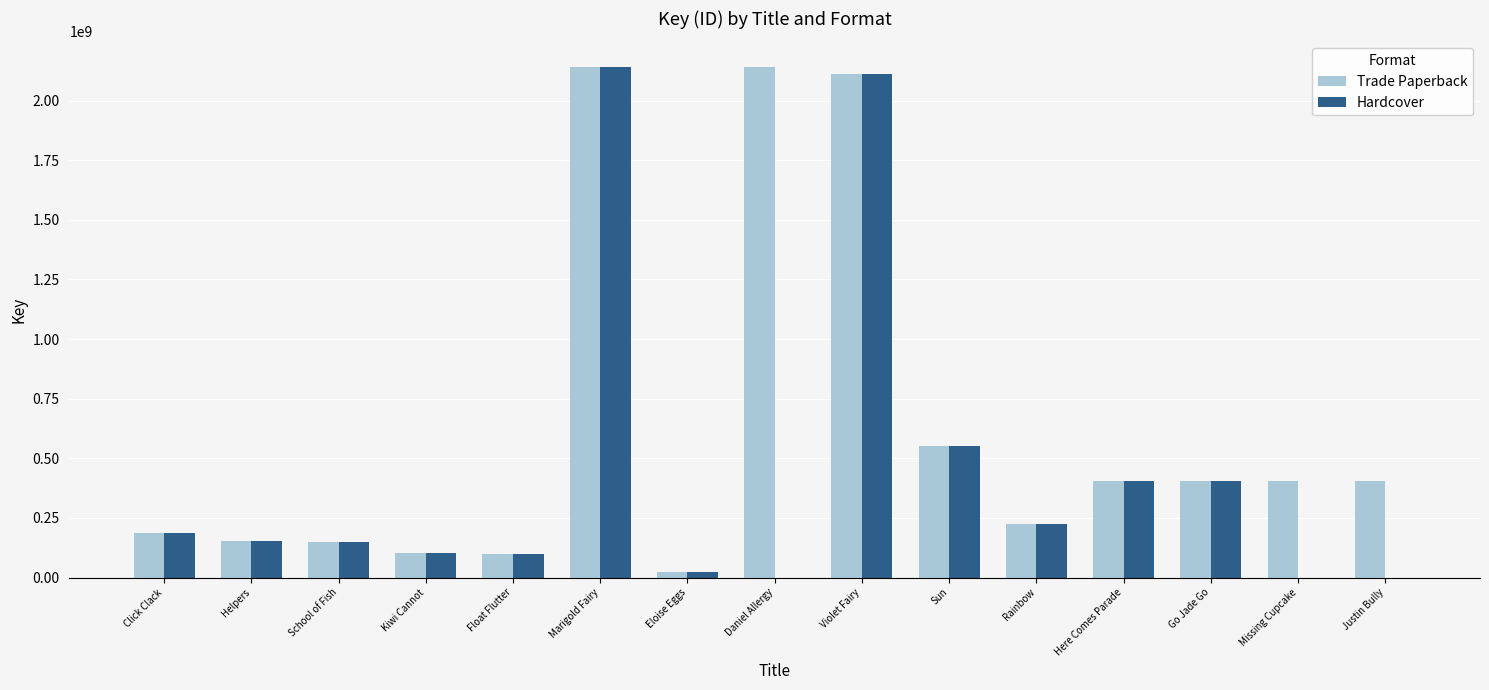

What is the maximum value for Hardcover?

2141119669